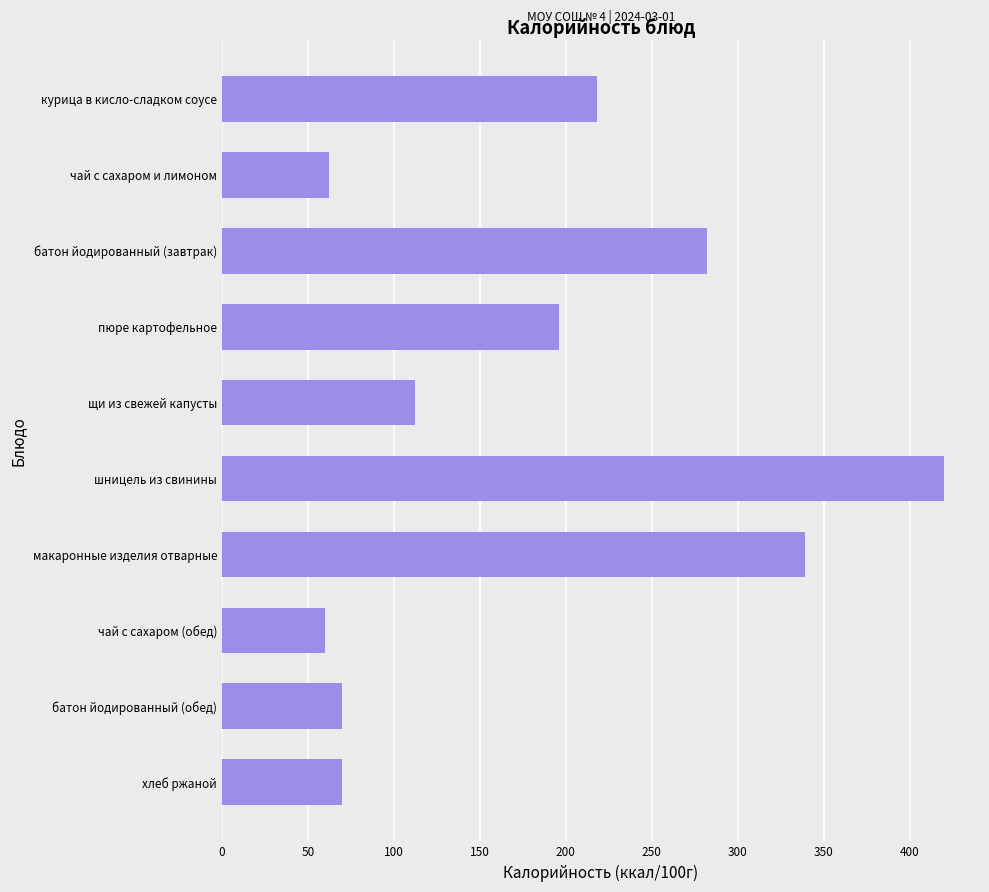

Reading top to bottom, extract all data points from this chart.

курица в кисло-сладком соусе=218	чай с сахаром и лимоном=62	батон йодированный (завтрак)=282	пюре картофельное=196	щи из свежей капусты=112	шницель из свинины=420	макаронные изделия отварные=339	чай с сахаром (обед)=60	батон йодированный (обед)=70	хлеб ржаной=70